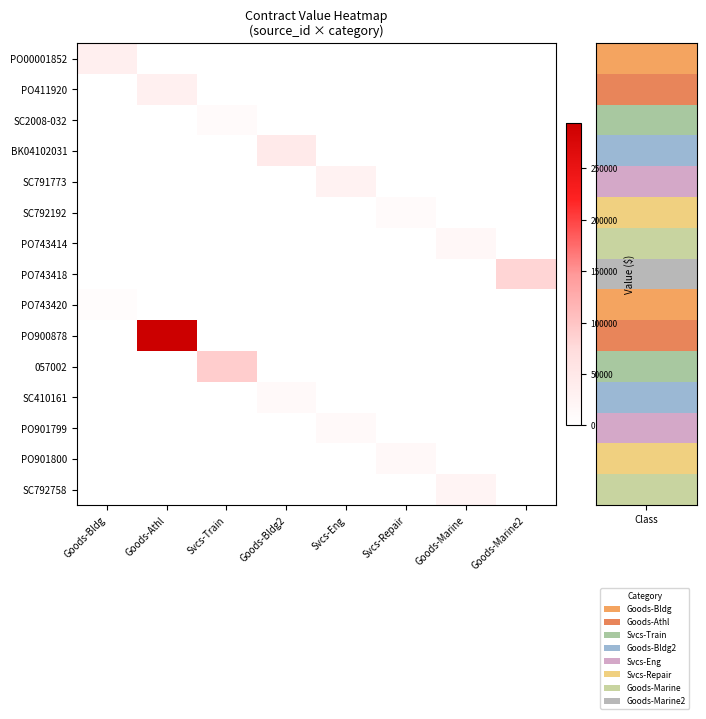

Which series has the largest total across all categories?

PO900878